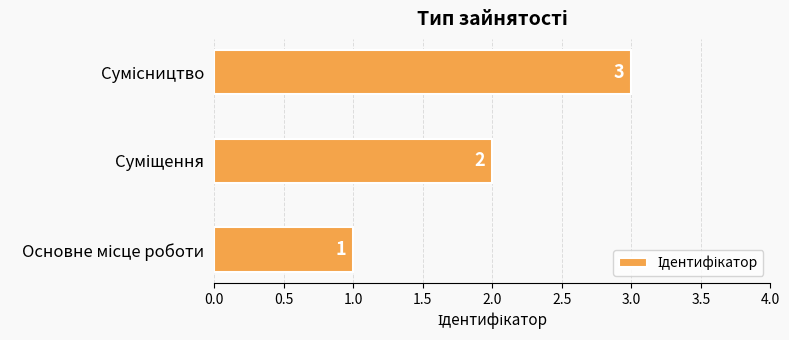

What is the sum of all values?

6